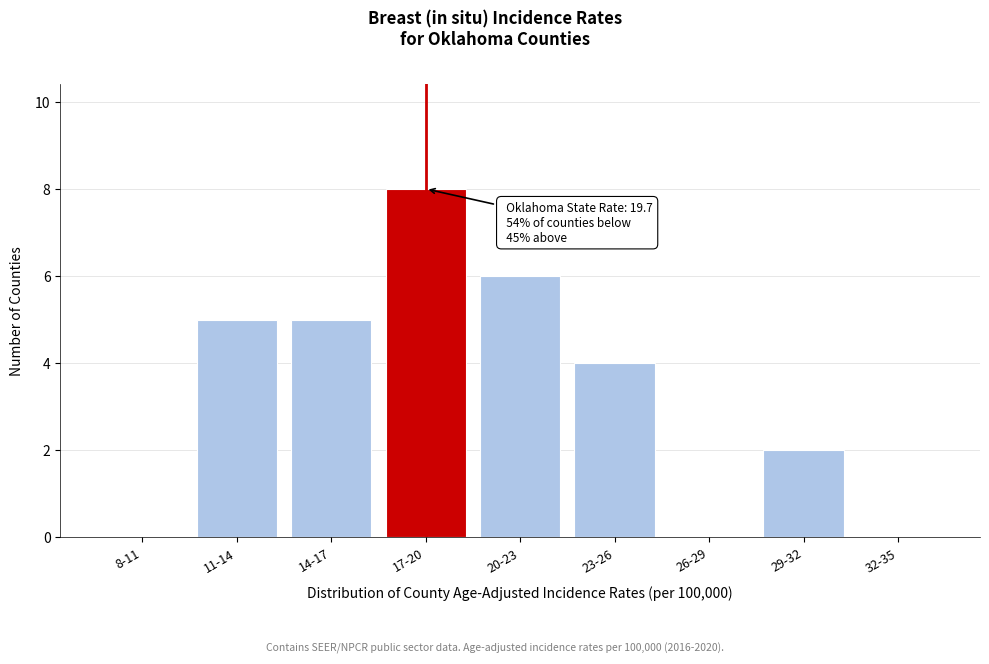

Reading left to right, list all the values displayed in this chart.

8-11=0	11-14=5	14-17=5	17-20=8	20-23=6	23-26=4	26-29=0	29-32=2	32-35=0